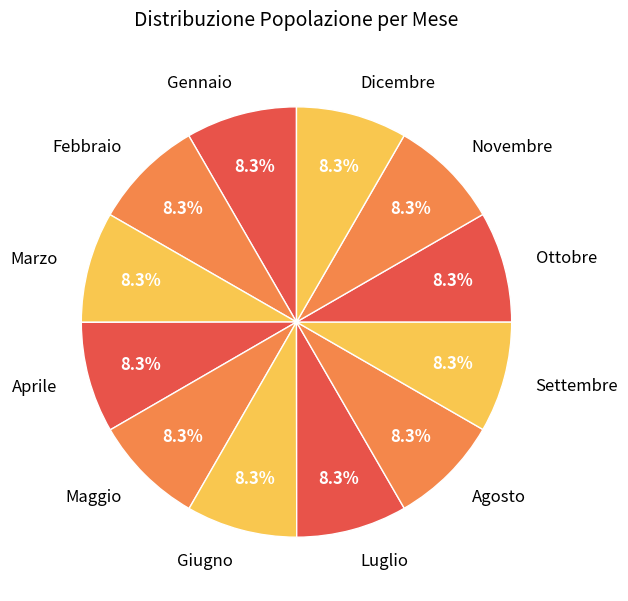

Combined, what portion of the pie is Febbraio and Aprile?

16.7%